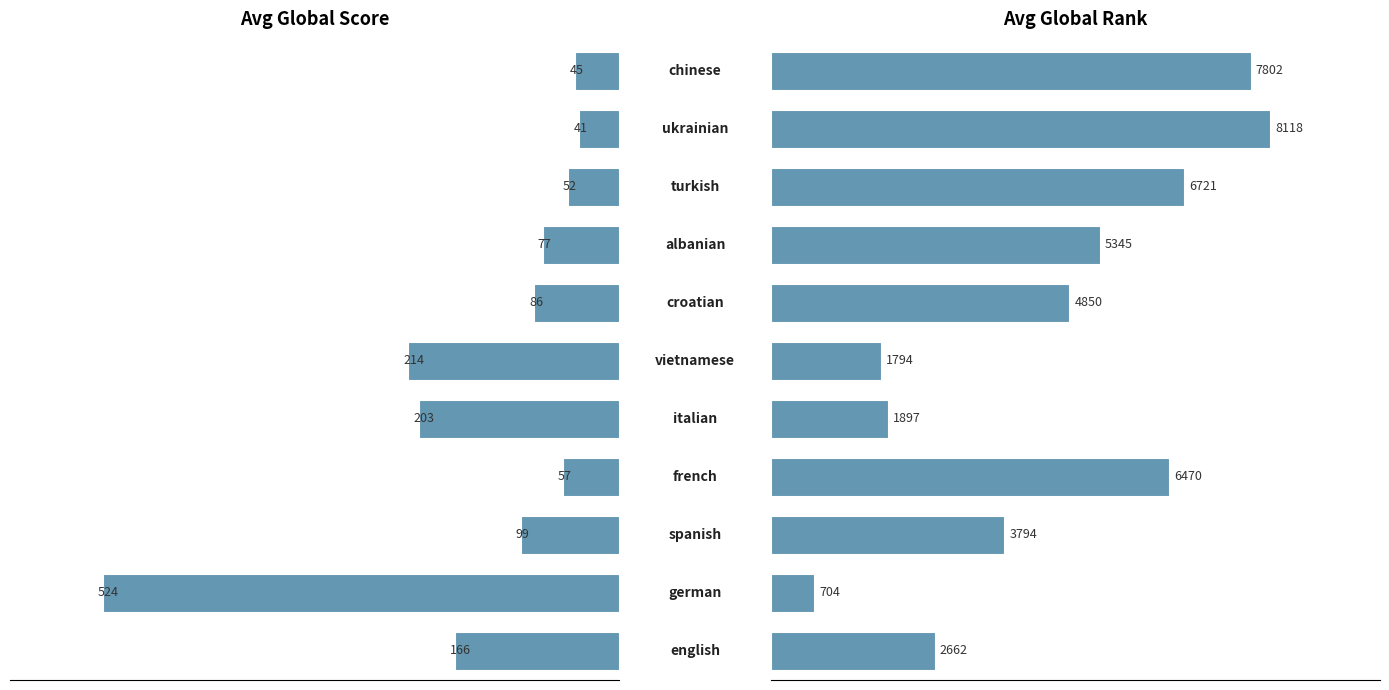

How many values in the Average Global Score series exceed 86?

5